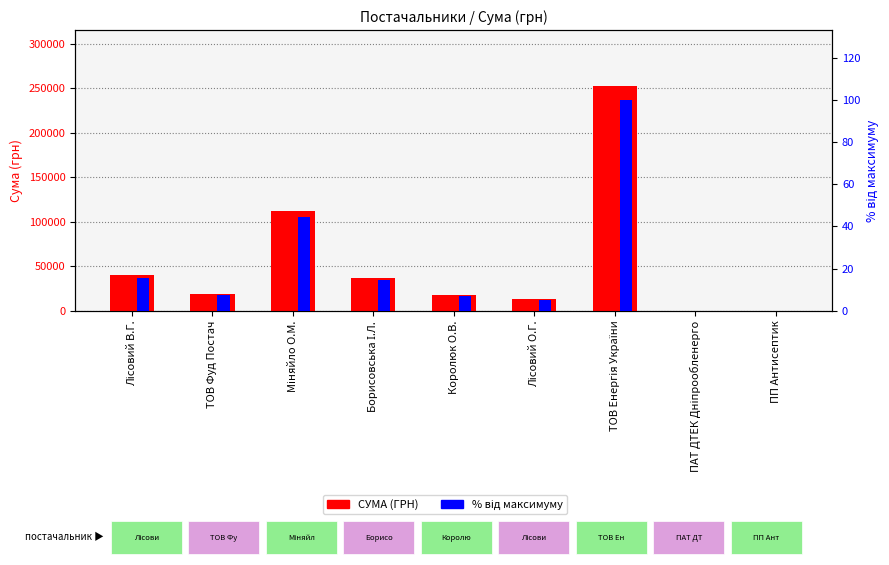

The value of % від максимуму at ТОВ Фуд Постач is 7.5. True or false?

True